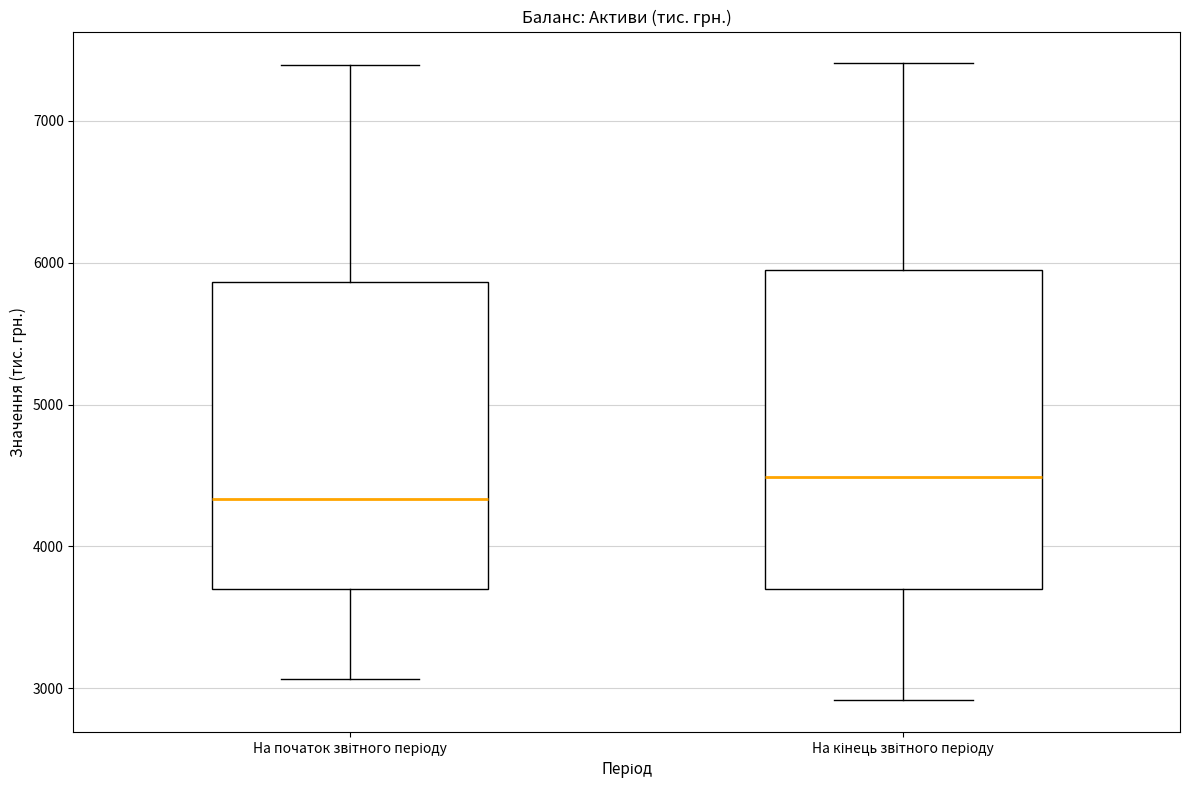

Reading left to right, transcribe this box plot: for each box, give where its median line is, the range the box spans, and where its two whiskers end, as read against the y-axis. The values are not printed on the chart, so give them approximately, as read against the axis.

На початок звітного періоду: median 4300, box 3700 to 5900, whiskers 3100 to 7400
На кінець звітного періоду: median 4500, box 3700 to 5900, whiskers 2900 to 7400